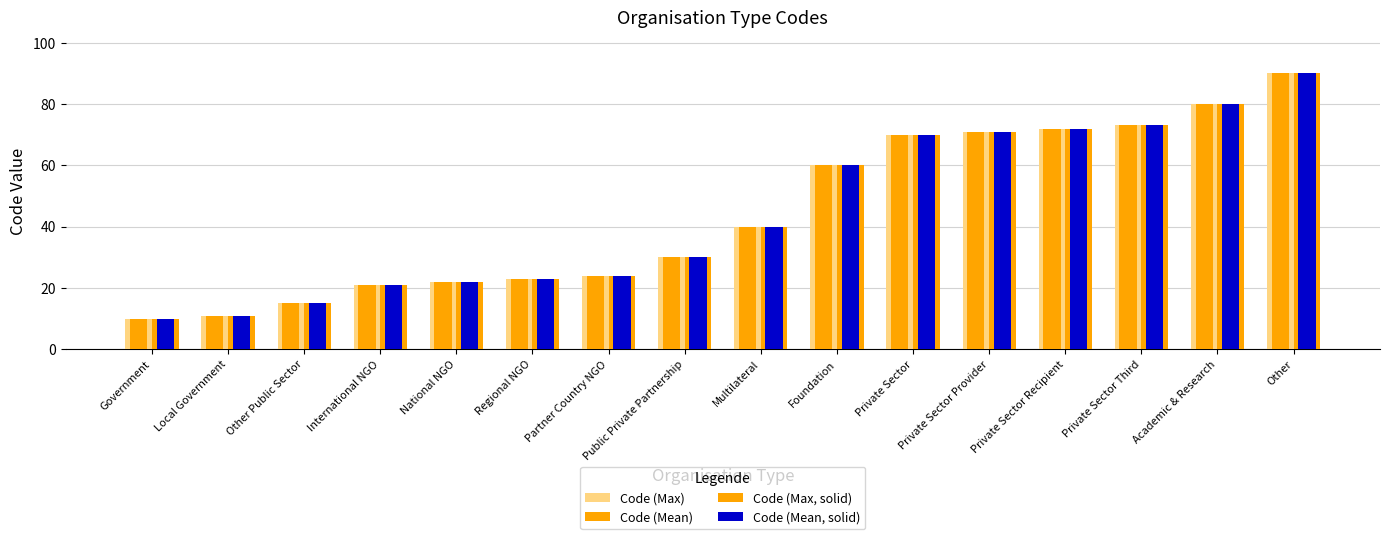

What is the label of the 13th bar from the left?

Private Sector Recipient